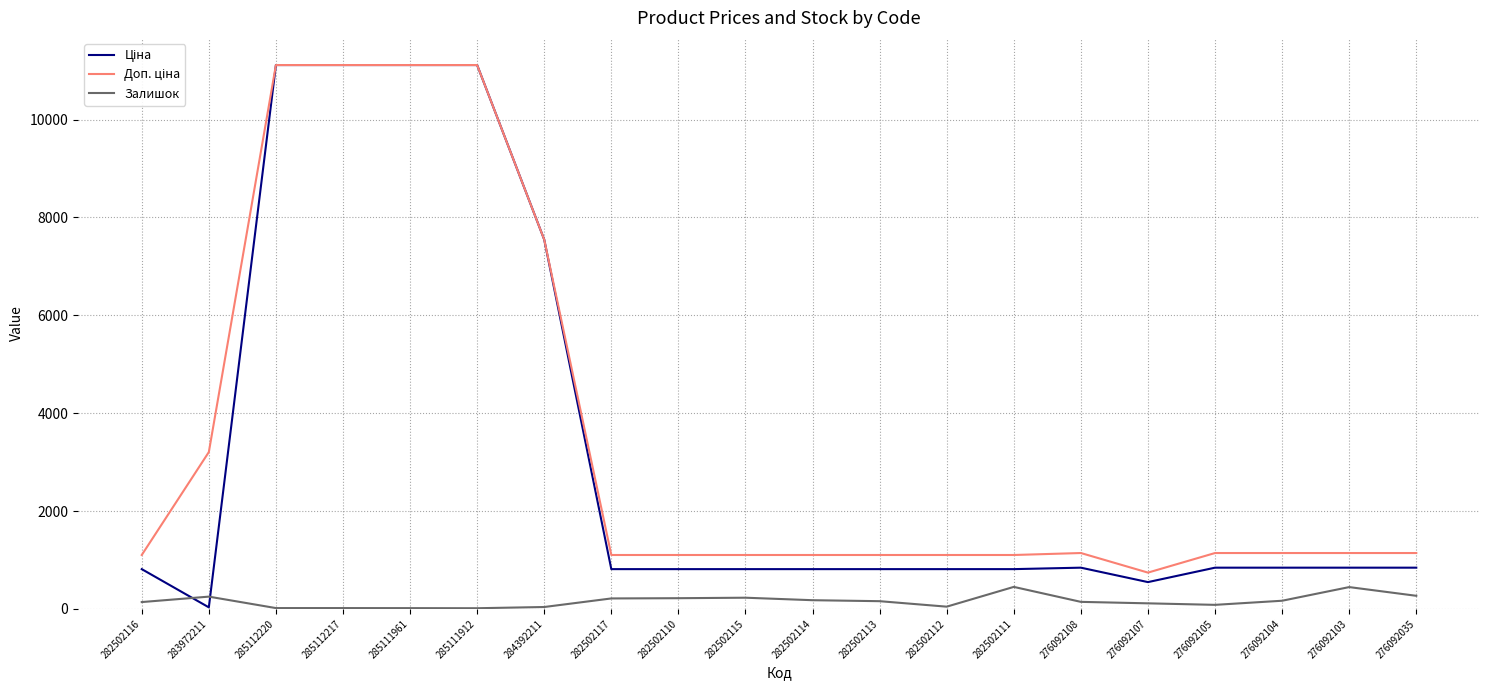

The Залишок series shows 39.0 at 284392211. True or false?

True